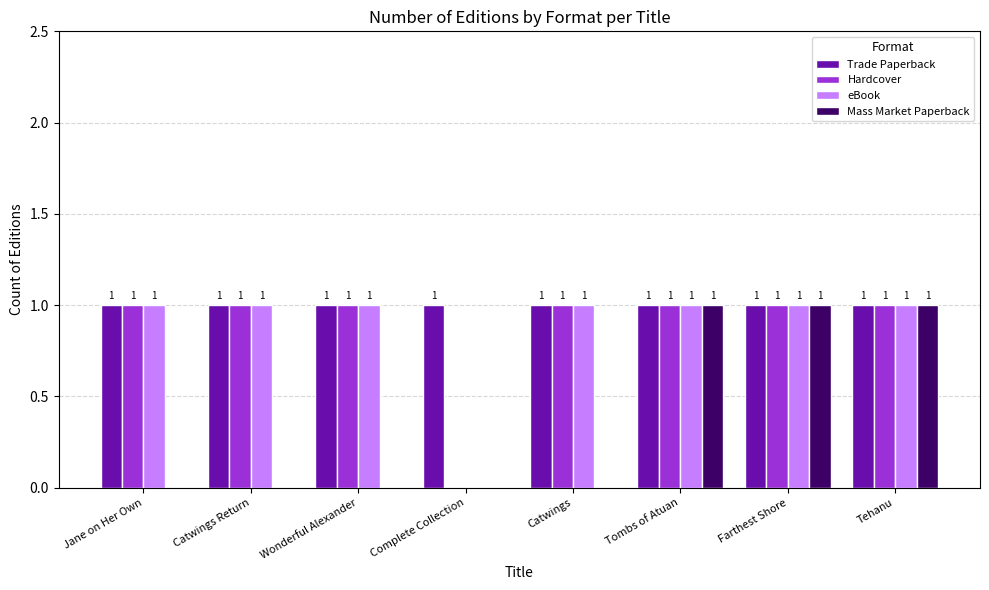

Reading left to right, list all the values displayed in this chart.

Trade Paperback: Jane on Her Own=1	Catwings Return=1	Wonderful Alexander=1	Complete Collection=1	Catwings=1	Tombs of Atuan=1	Farthest Shore=1	Tehanu=1
Hardcover: Jane on Her Own=1	Catwings Return=1	Wonderful Alexander=1	Complete Collection=0	Catwings=1	Tombs of Atuan=1	Farthest Shore=1	Tehanu=1
eBook: Jane on Her Own=1	Catwings Return=1	Wonderful Alexander=1	Complete Collection=0	Catwings=1	Tombs of Atuan=1	Farthest Shore=1	Tehanu=1
Mass Market Paperback: Jane on Her Own=0	Catwings Return=0	Wonderful Alexander=0	Complete Collection=0	Catwings=0	Tombs of Atuan=1	Farthest Shore=1	Tehanu=1